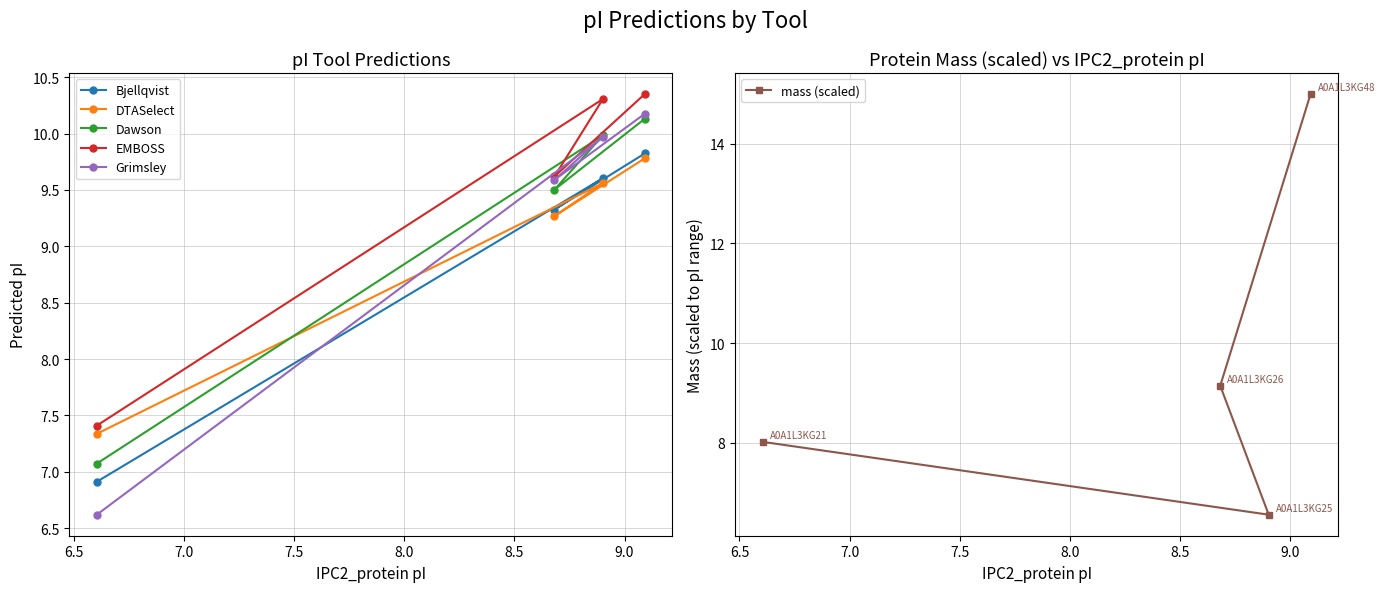

What is the value of the Dawson point at the 1st from the left?

7.1